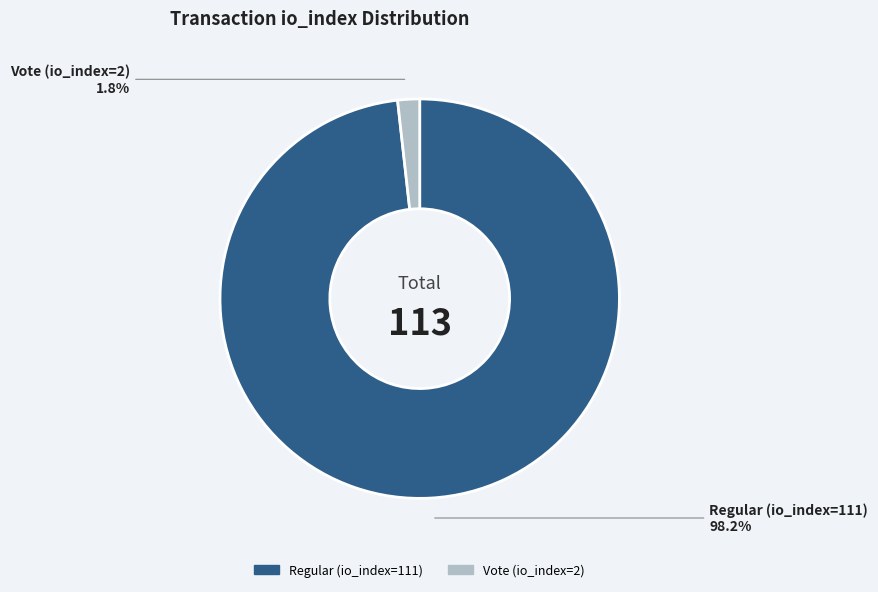

How many slices are in this pie chart?

2